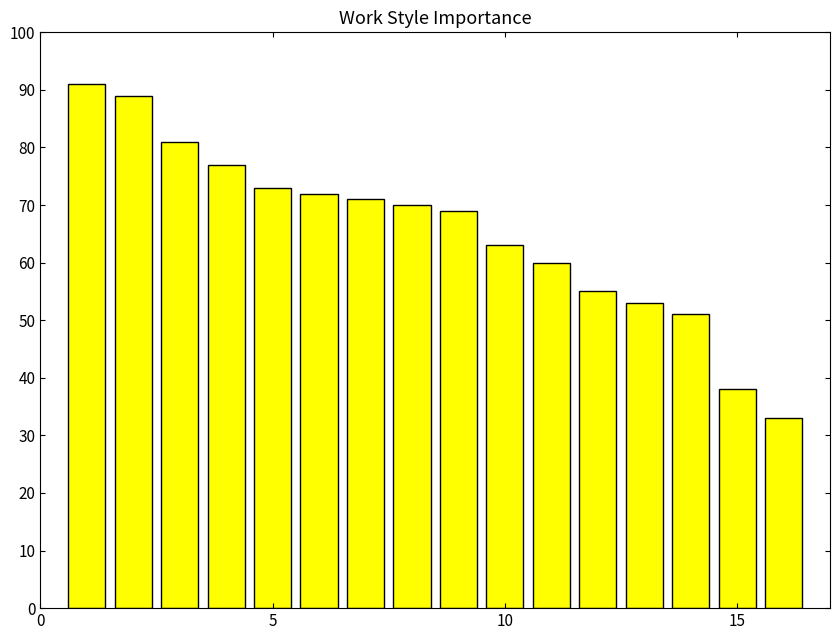

What is the difference between the maximum and second lowest values?

53